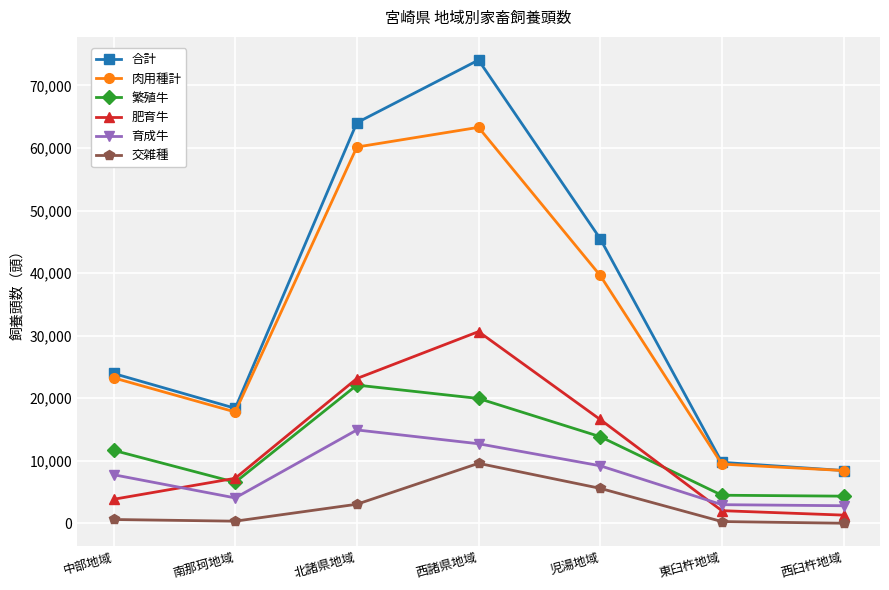

What is the total value across all series at 西臼杵地域?

25290